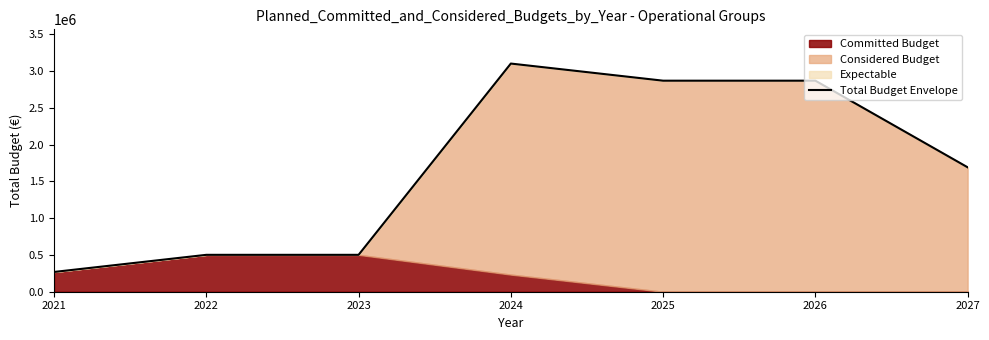

Is it true that the value at 2023 is 304825?

False